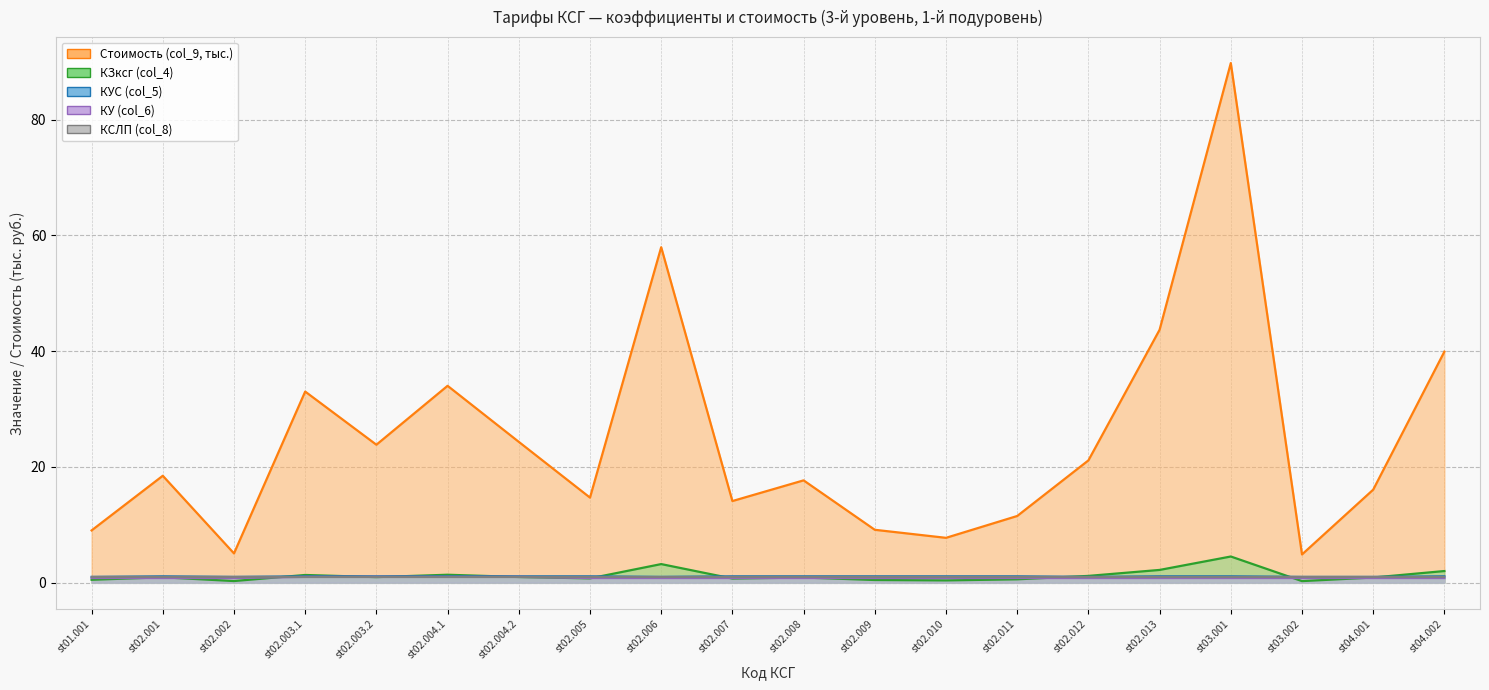

What is the sum of the Стоимость (col_9, тыс.) values at st02.007 and st04.002?

54.0